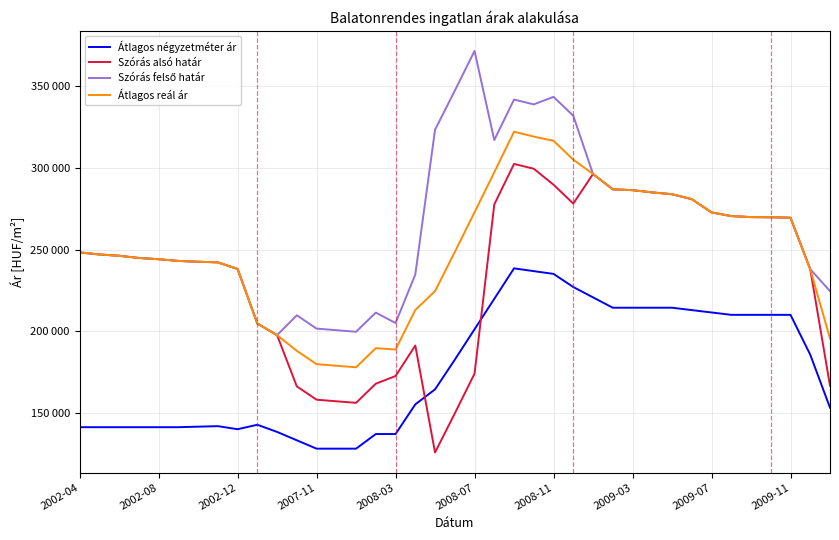

Which series has the largest total across all categories?

Szórás felső határ